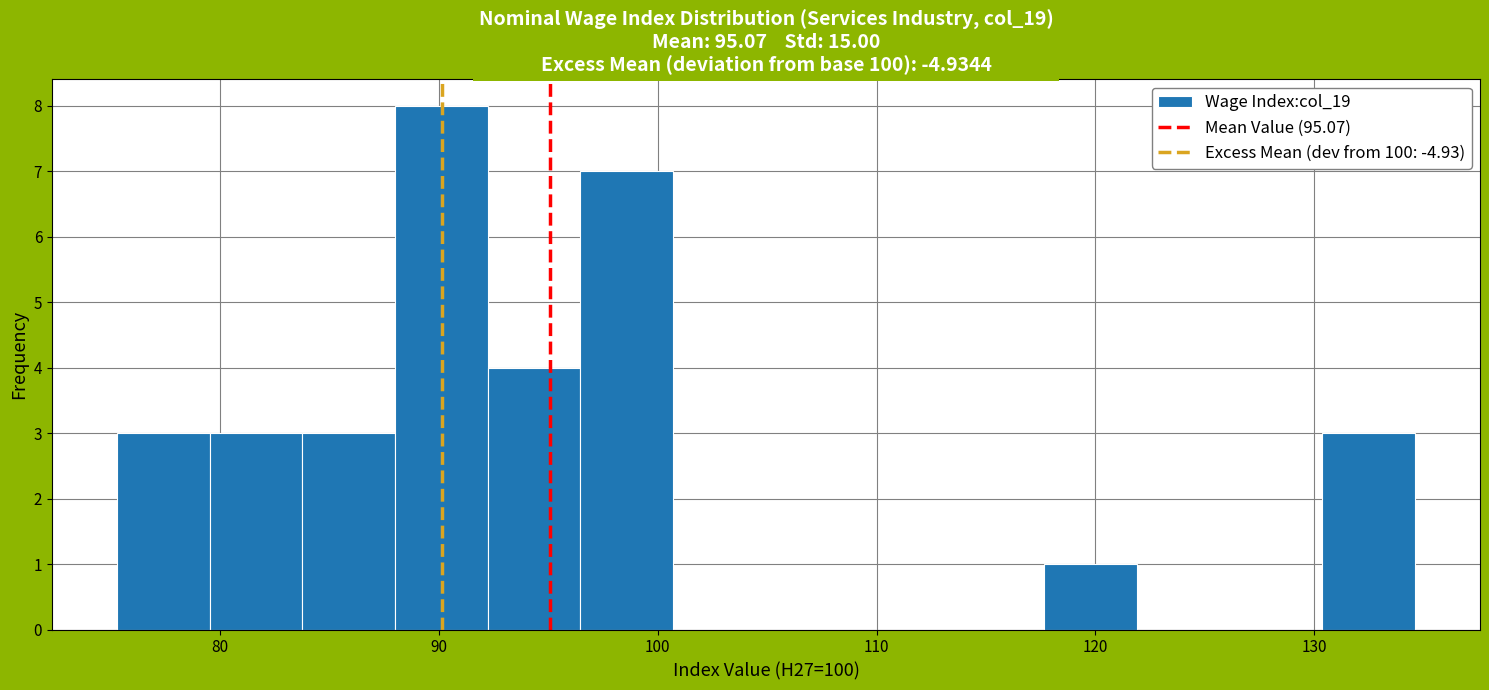

Reading left to right, list every bar in this chart as the range it spans on the x-axis followed by its height. Neither the bar edges nor the heights are printed on the chart, so give them approximately, as read against the axes.

75 to 80: 3
80 to 84: 3
84 to 88: 3
88 to 92: 8
92 to 96: 4
96 to 101: 7
101 to 105: 0
105 to 109: 0
109 to 113: 0
113 to 118: 0
118 to 122: 1
122 to 126: 0
126 to 130: 0
130 to 135: 3